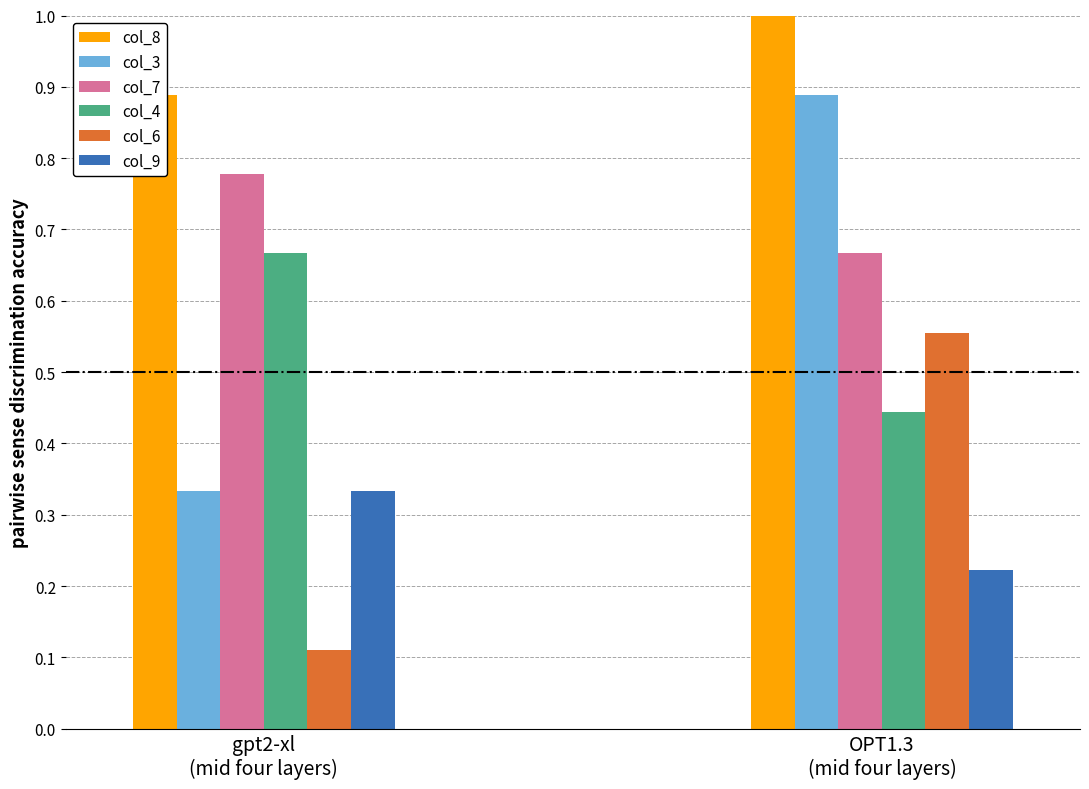

Reading left to right, transcribe all the data shown in this chart.

col_8: 0.9	1.0
col_3: 0.3	0.9
col_7: 0.8	0.7
col_4: 0.7	0.4
col_6: 0.1	0.6
col_9: 0.3	0.2